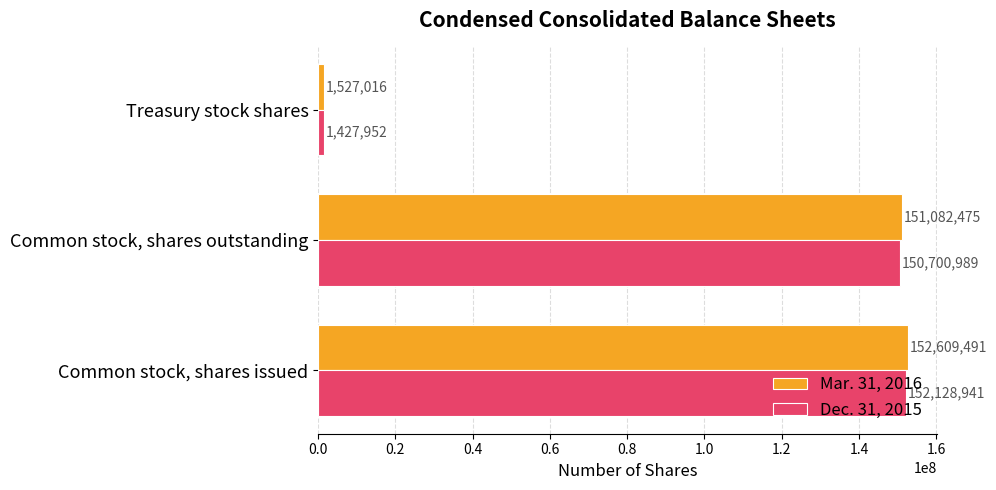

Which series has the largest range (max minus min)?

Mar. 31, 2016